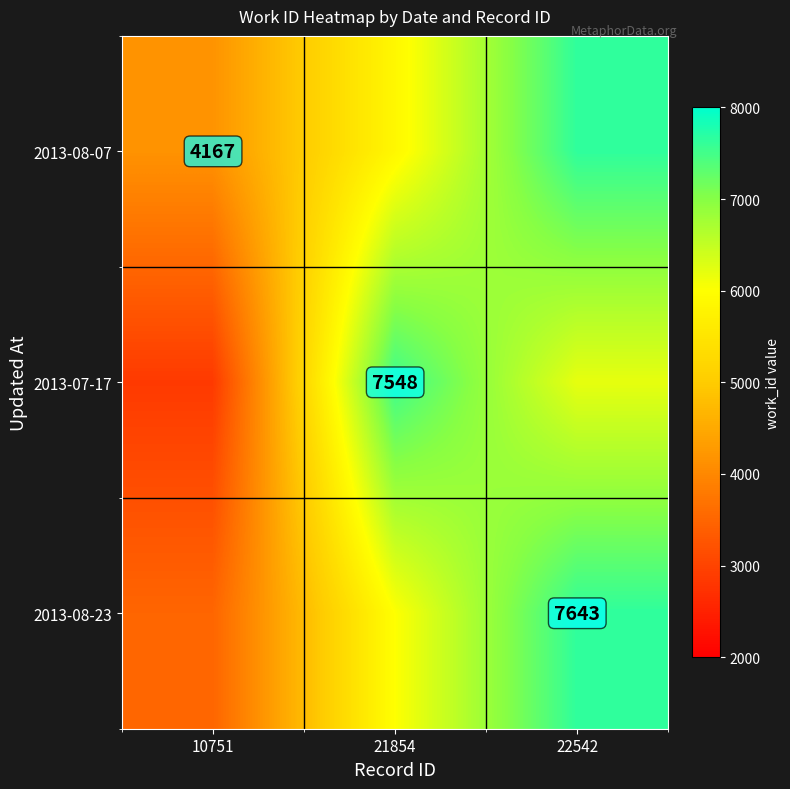

Count the number of data series in this chart.

3